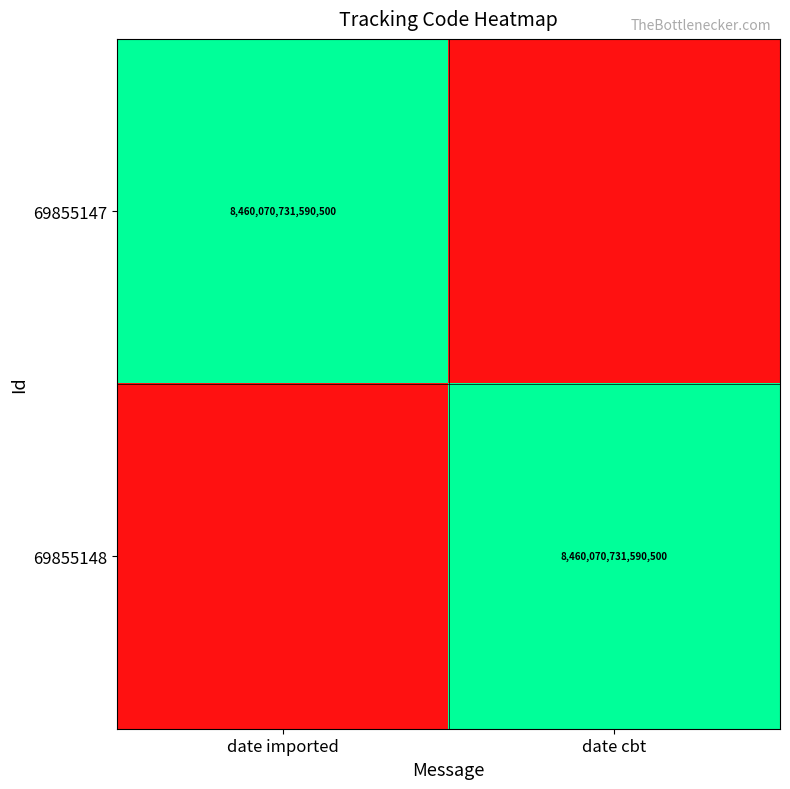

The 69855148 series shows 8460070731590500 at date cbt. True or false?

True